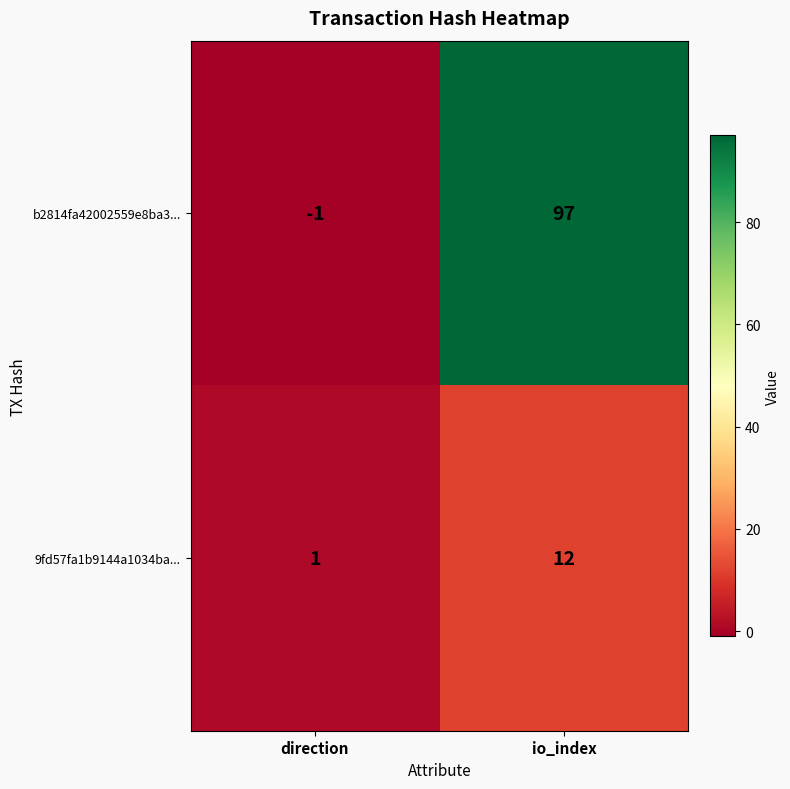

The value of 9fd57fa1b9144a1034ba... at io_index is 8. True or false?

False